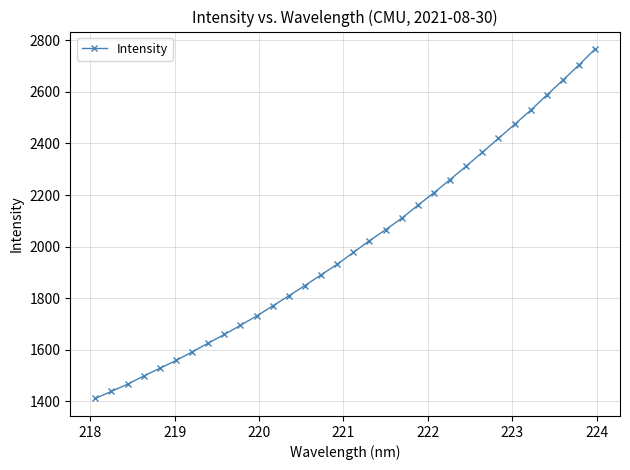

Is this an area chart (filled region under the line)?

No